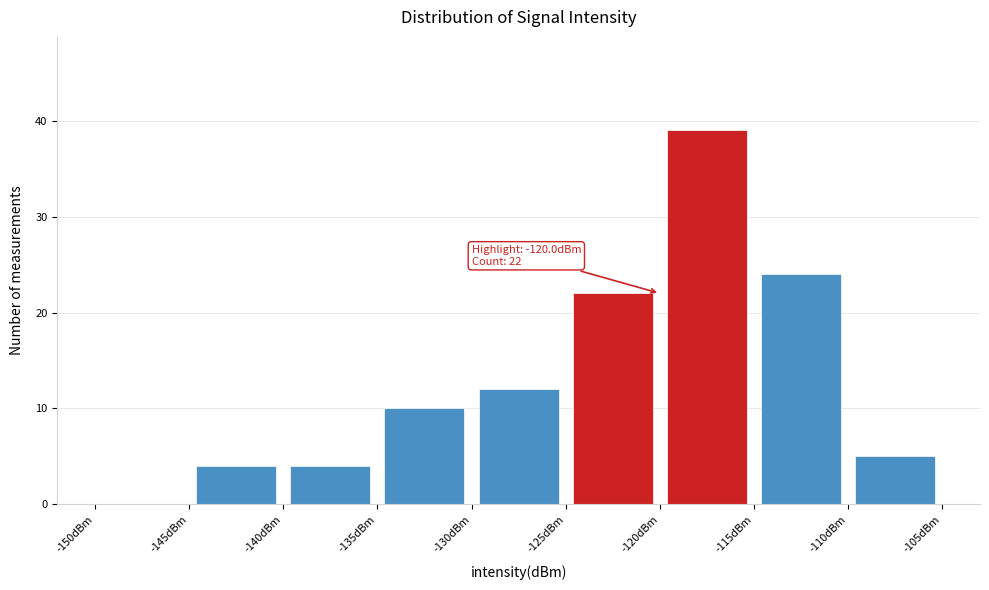

Which range on the x-axis has the tallest bar?

-120 to -115